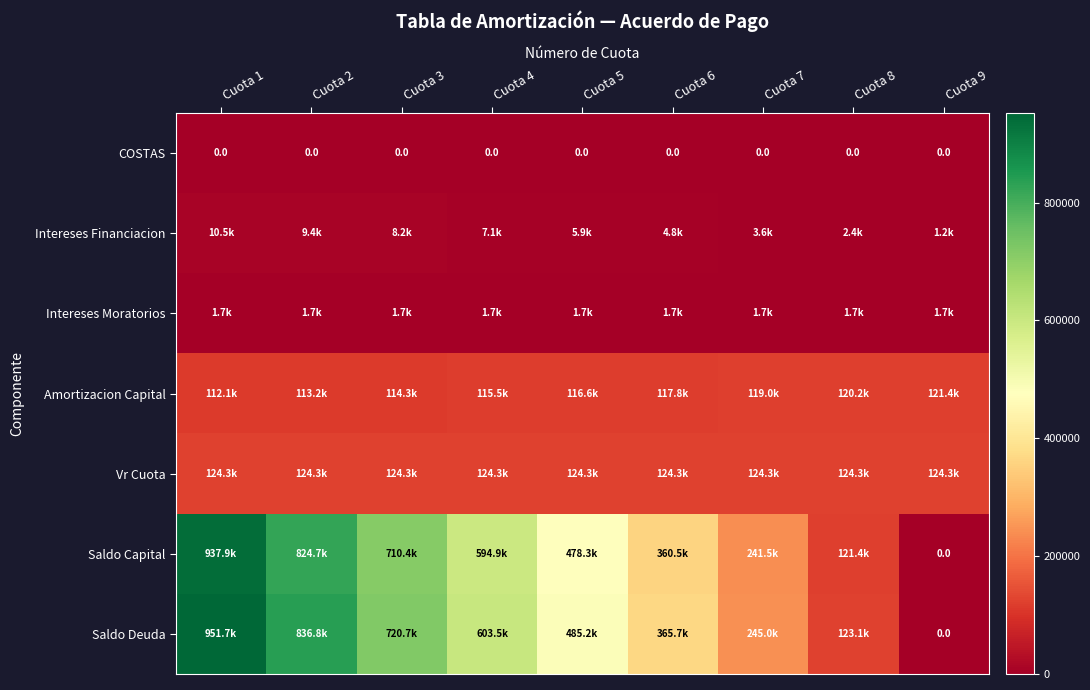

What is the approximate value of Intereses Moratorios at Cuota 1?

1726.0